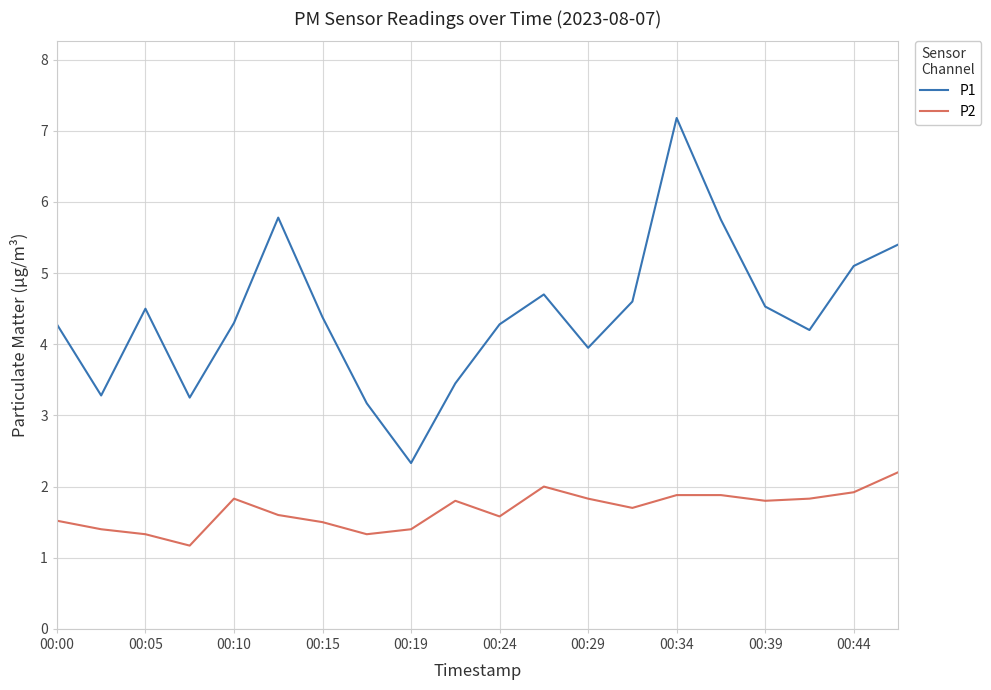

Which series has the largest range (max minus min)?

P1